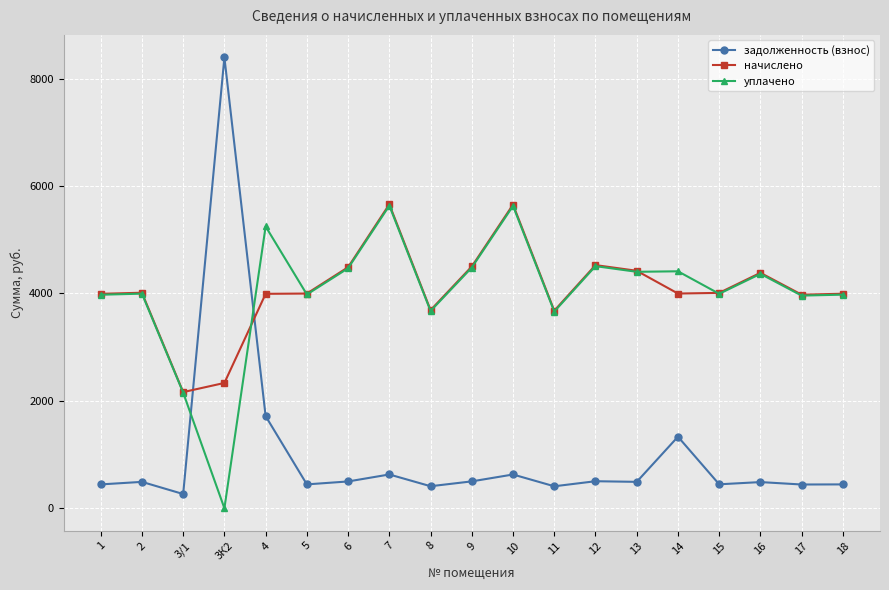

How many series are shown in this chart?

3